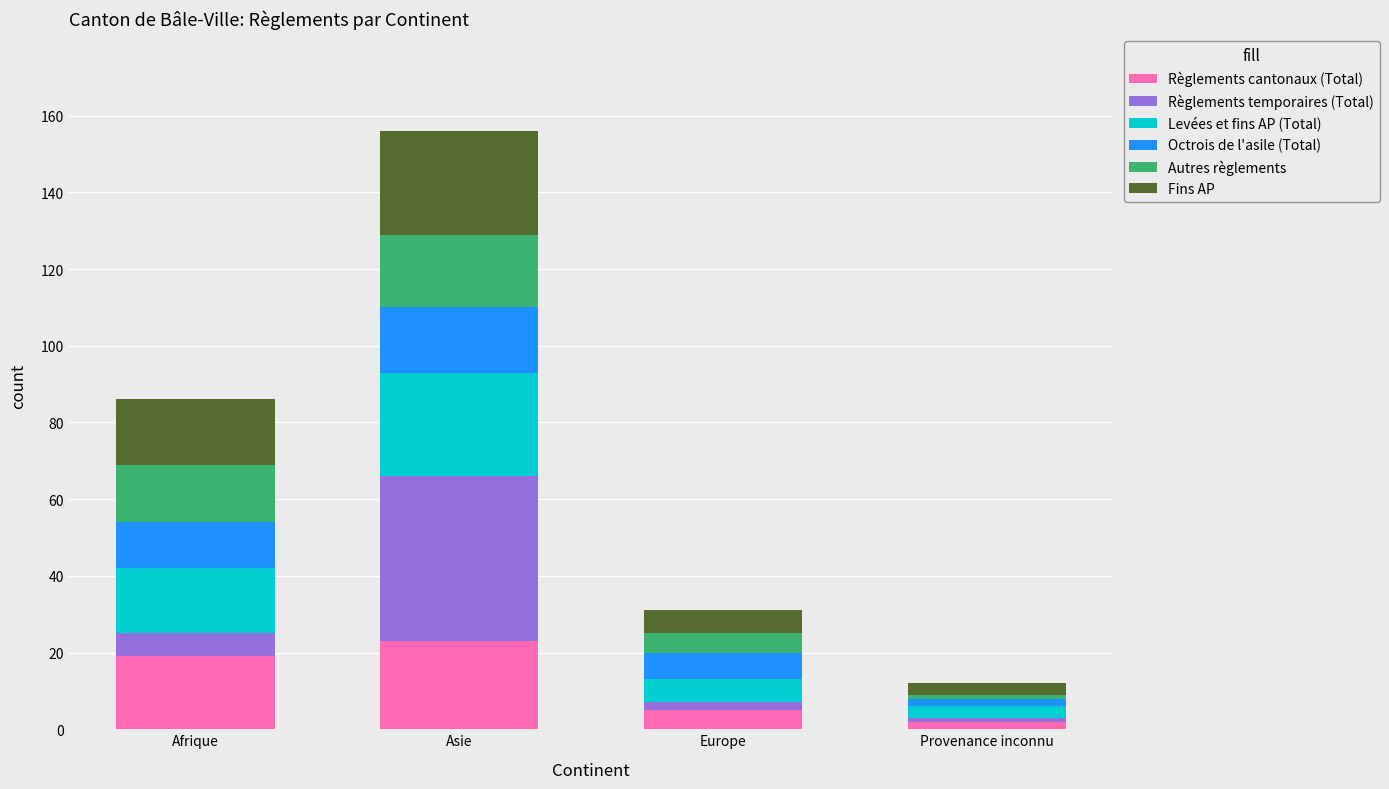

What is the sum of the Règlements cantonaux (Total) values at Asie and Afrique?

42